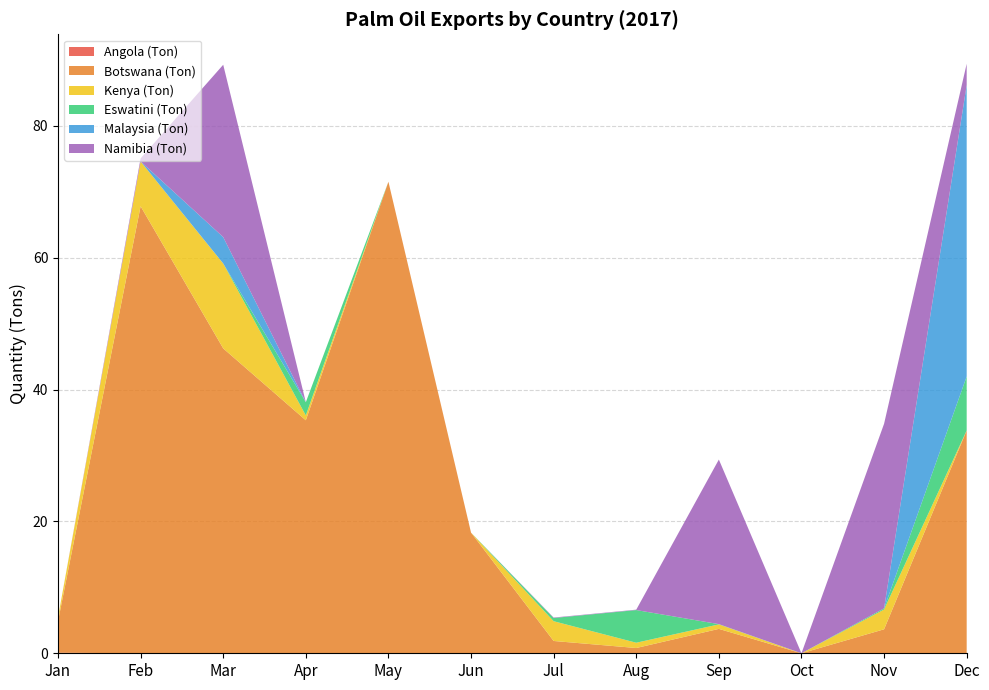

Reading left to right, list all the values displayed in this chart.

Angola (Ton): Jan=0.1	Feb=0.0	Mar=0.0	Apr=0.0	May=0.0	Jun=0.0	Jul=0.0	Aug=0.0	Sep=0.0	Oct=0.0	Nov=0.0	Dec=0.0
Botswana (Ton): Jan=4.8	Feb=67.8	Mar=46.2	Apr=35.3	May=71.5	Jun=18.3	Jul=1.9	Aug=0.8	Sep=3.7	Oct=0.0	Nov=3.6	Dec=33.8
Kenya (Ton): Jan=0.5	Feb=6.8	Mar=12.9	Apr=0.7	May=0.0	Jun=0.0	Jul=3.0	Aug=0.8	Sep=0.7	Oct=0.0	Nov=3.0	Dec=0.0
Eswatini (Ton): Jan=0.0	Feb=0.0	Mar=0.0	Apr=2.0	May=0.0	Jun=0.0	Jul=0.5	Aug=5.0	Sep=0.0	Oct=0.0	Nov=0.2	Dec=8.2
Malaysia (Ton): Jan=0.0	Feb=0.0	Mar=4.0	Apr=0.0	May=0.0	Jun=0.0	Jul=0.0	Aug=0.0	Sep=0.0	Oct=0.0	Nov=0.0	Dec=44.2
Namibia (Ton): Jan=0.0	Feb=0.5	Mar=26.1	Apr=0.0	May=0.0	Jun=0.0	Jul=0.1	Aug=0.1	Sep=25.0	Oct=0.0	Nov=28.0	Dec=3.2